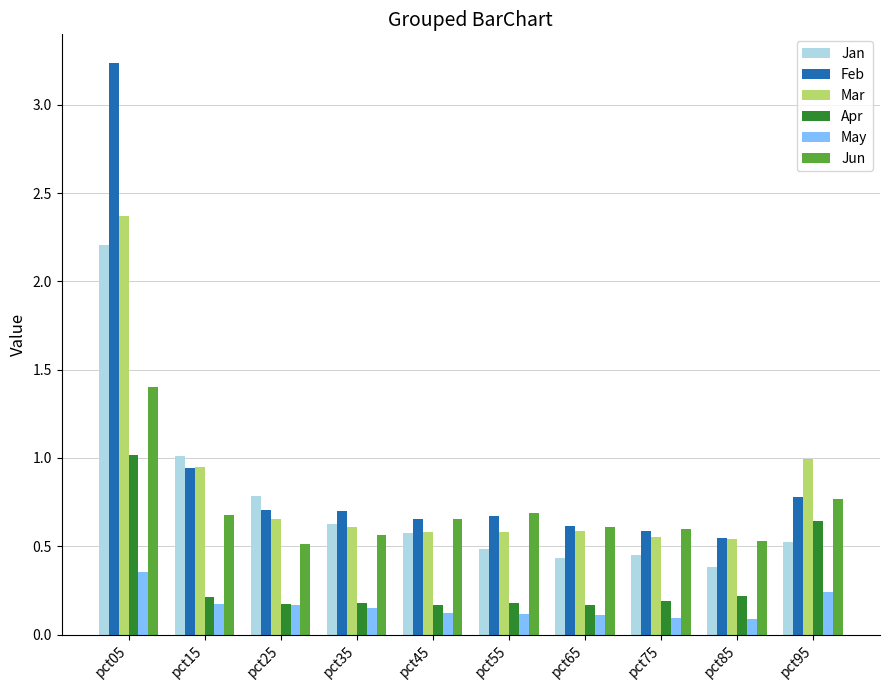

Which label corresponds to the largest value in the chart?

pct05